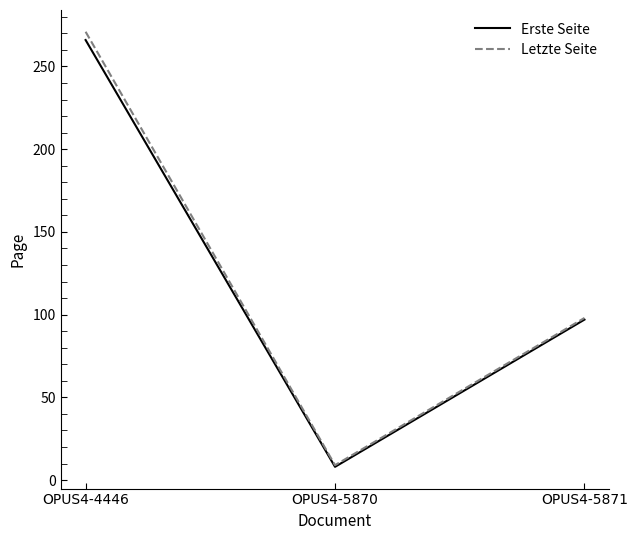

Which series has the widest spread of values?

Letzte Seite